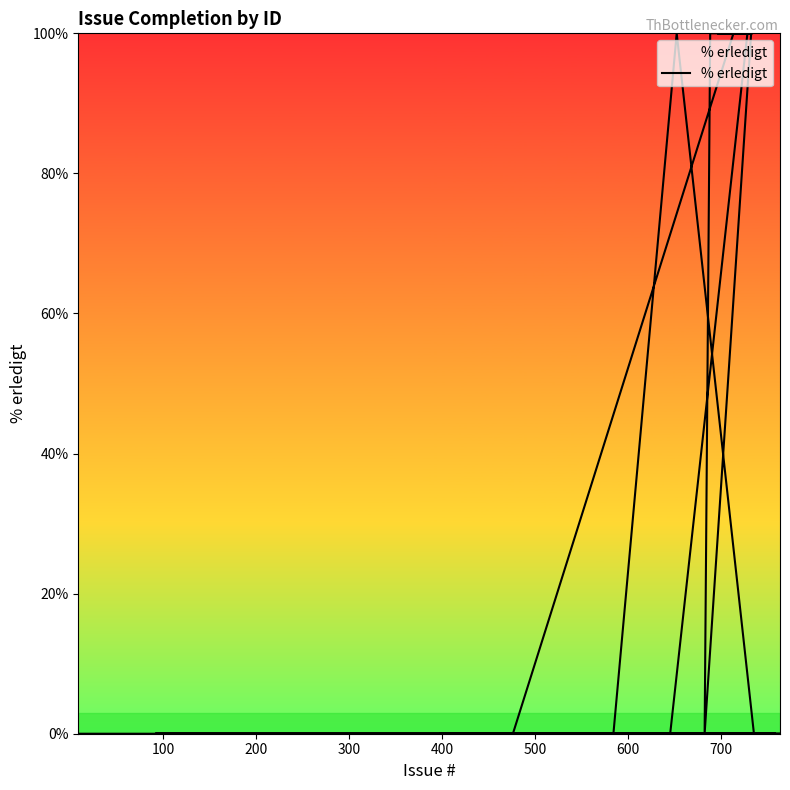

How many distinct data groups are displayed?

1